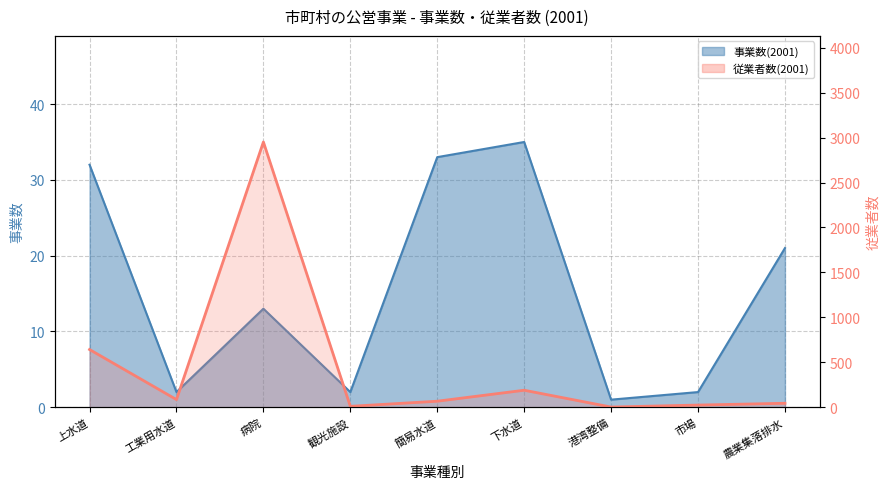

What is the lowest value of the 事業数(2001) series?

1